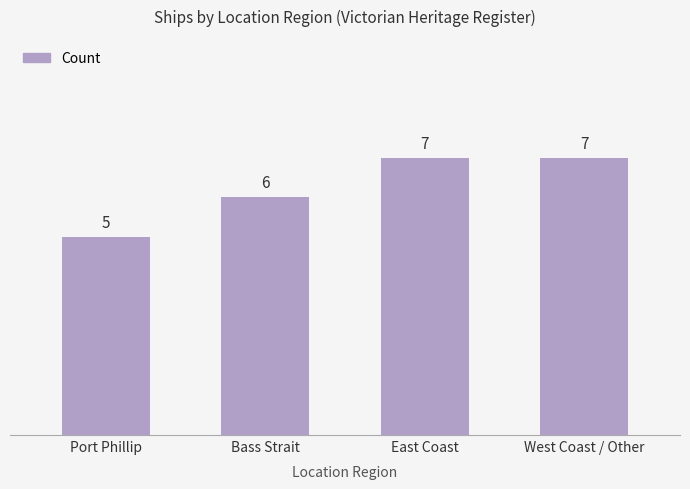

Which has a higher value, Bass Strait or West Coast / Other?

West Coast / Other